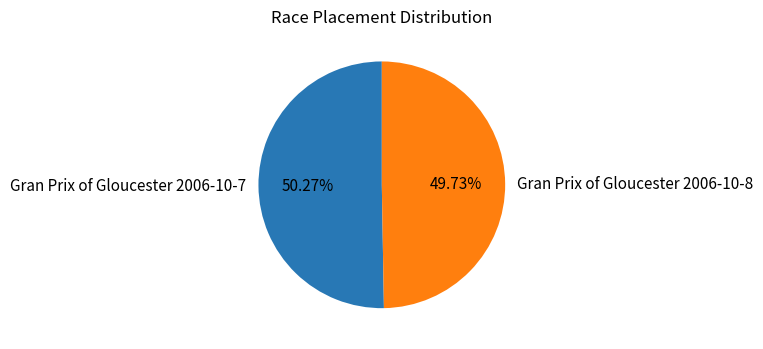

Is it true that Gran Prix of Gloucester 2006-10-7 is 59% of the pie?

False